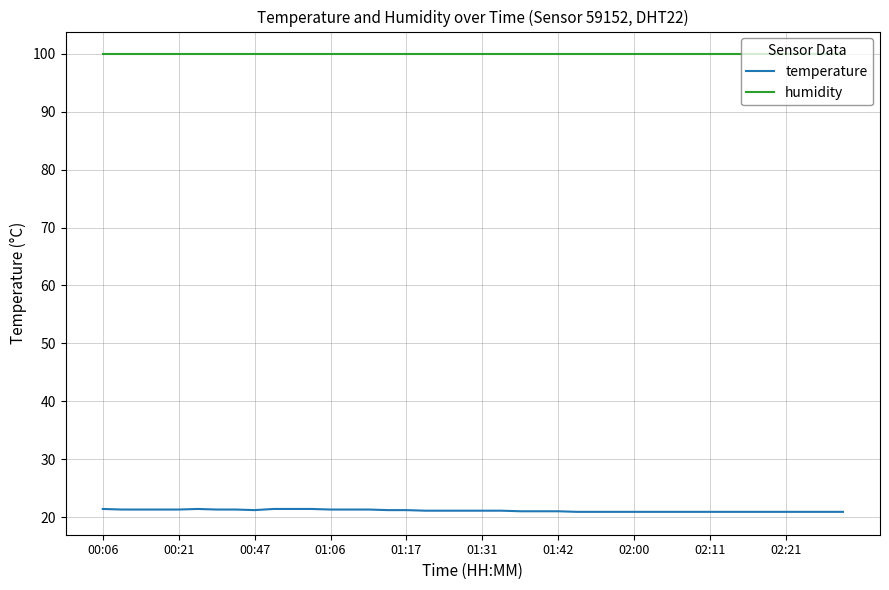

True or false: humidity and temperature cross at least once.

False